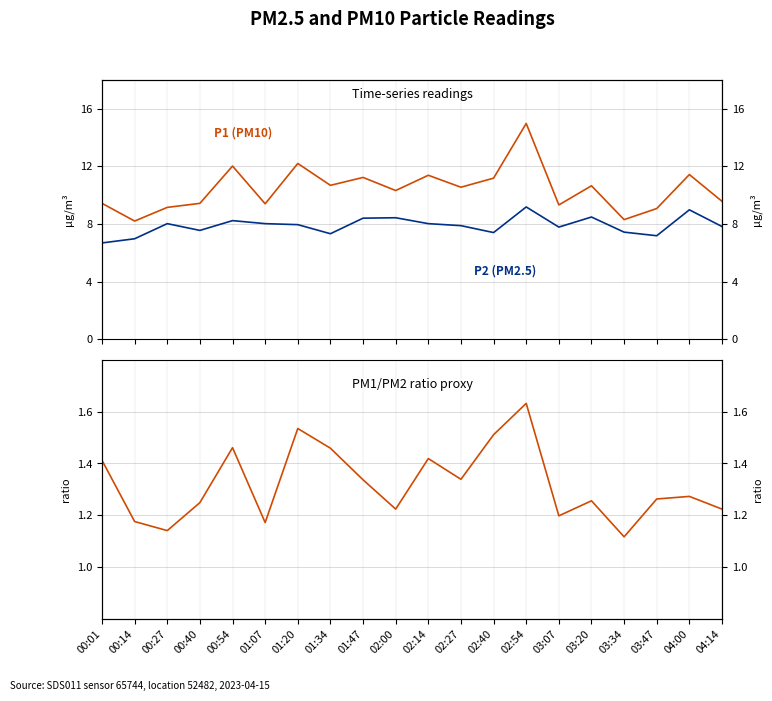

How many values in the P2 (PM2.5) series are below 7?

2